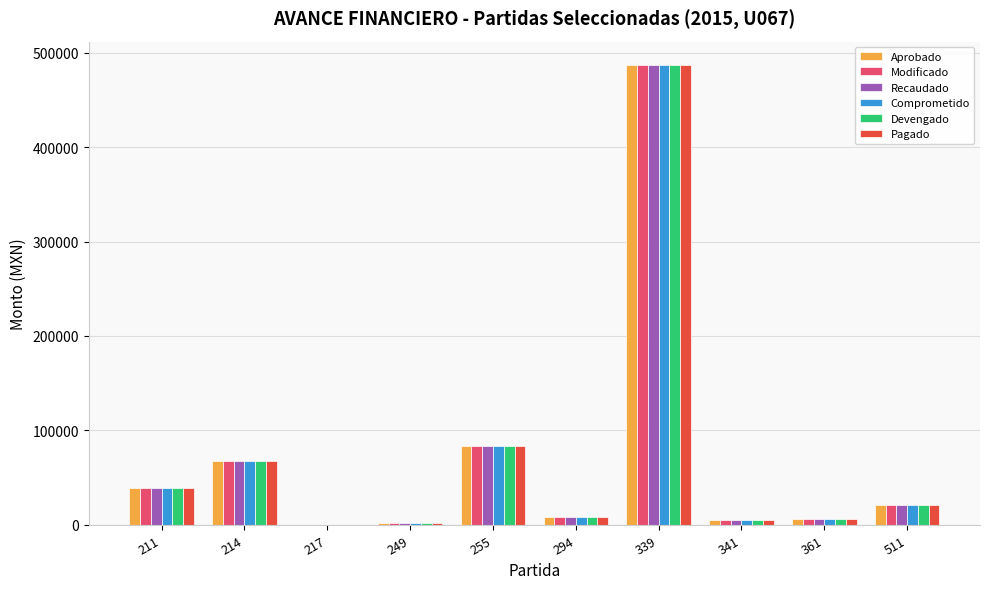

At which category is the sum across all series the highest?

339